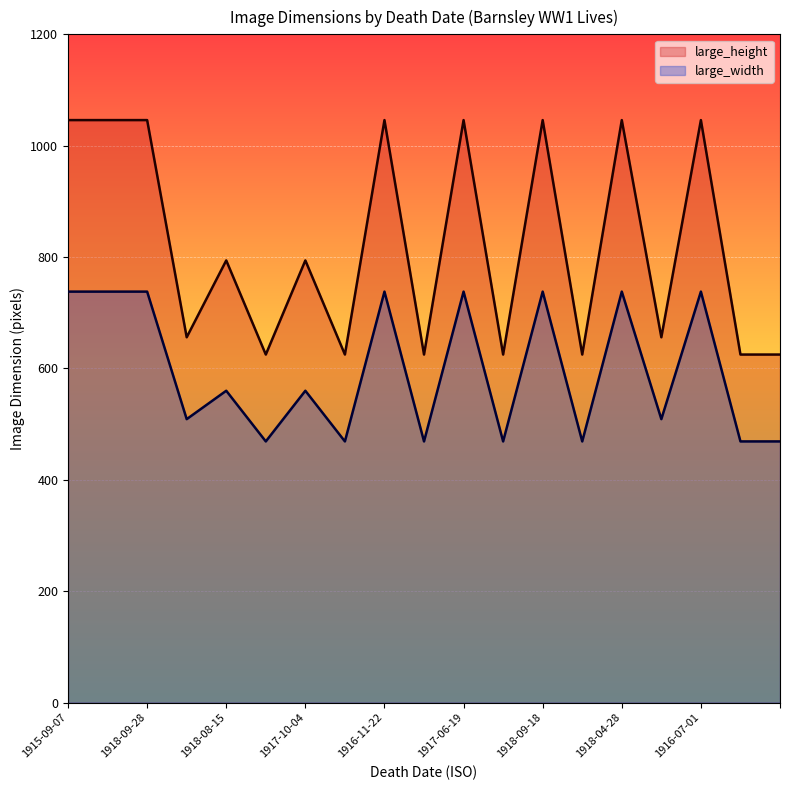

Reading left to right, extract all data points from this chart.

large_height: 1915-09-07=1046	1918-07-19=1046	1918-09-28=1046	1917-08-27=656	1918-08-15=794	=625	1917-10-04=794	1917-11-20=625	1916-11-22=1046	=625	1917-06-19=1046	1916-08-13=625	1918-09-18=1046	1916-10-04=625	1918-04-28=1046	1917-08-23=656	1916-07-01=1046	1915-04-24=625	=625
large_width: 1915-09-07=738	1918-07-19=738	1918-09-28=738	1917-08-27=509	1918-08-15=560	=469	1917-10-04=560	1917-11-20=469	1916-11-22=738	=469	1917-06-19=738	1916-08-13=469	1918-09-18=738	1916-10-04=469	1918-04-28=738	1917-08-23=509	1916-07-01=738	1915-04-24=469	=469